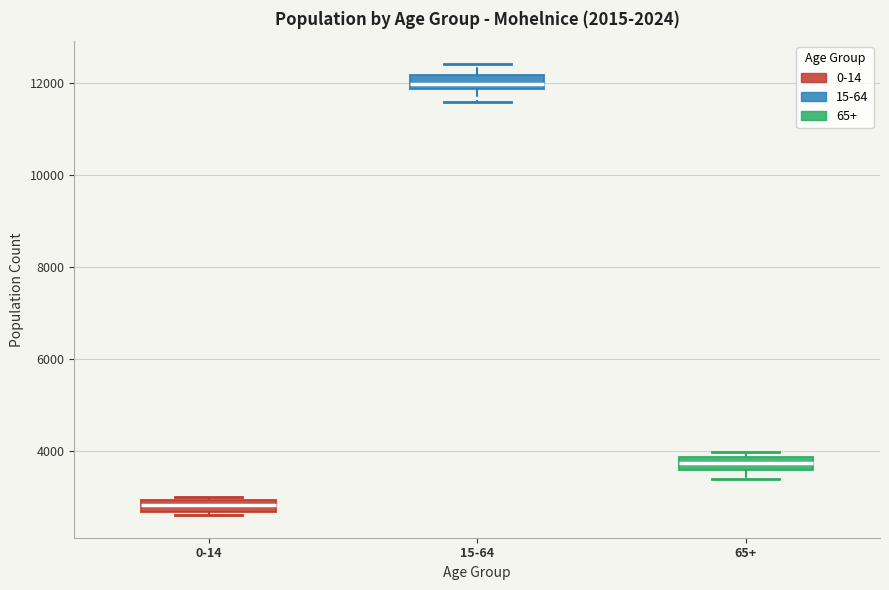

Which box has the highest median line?

15-64